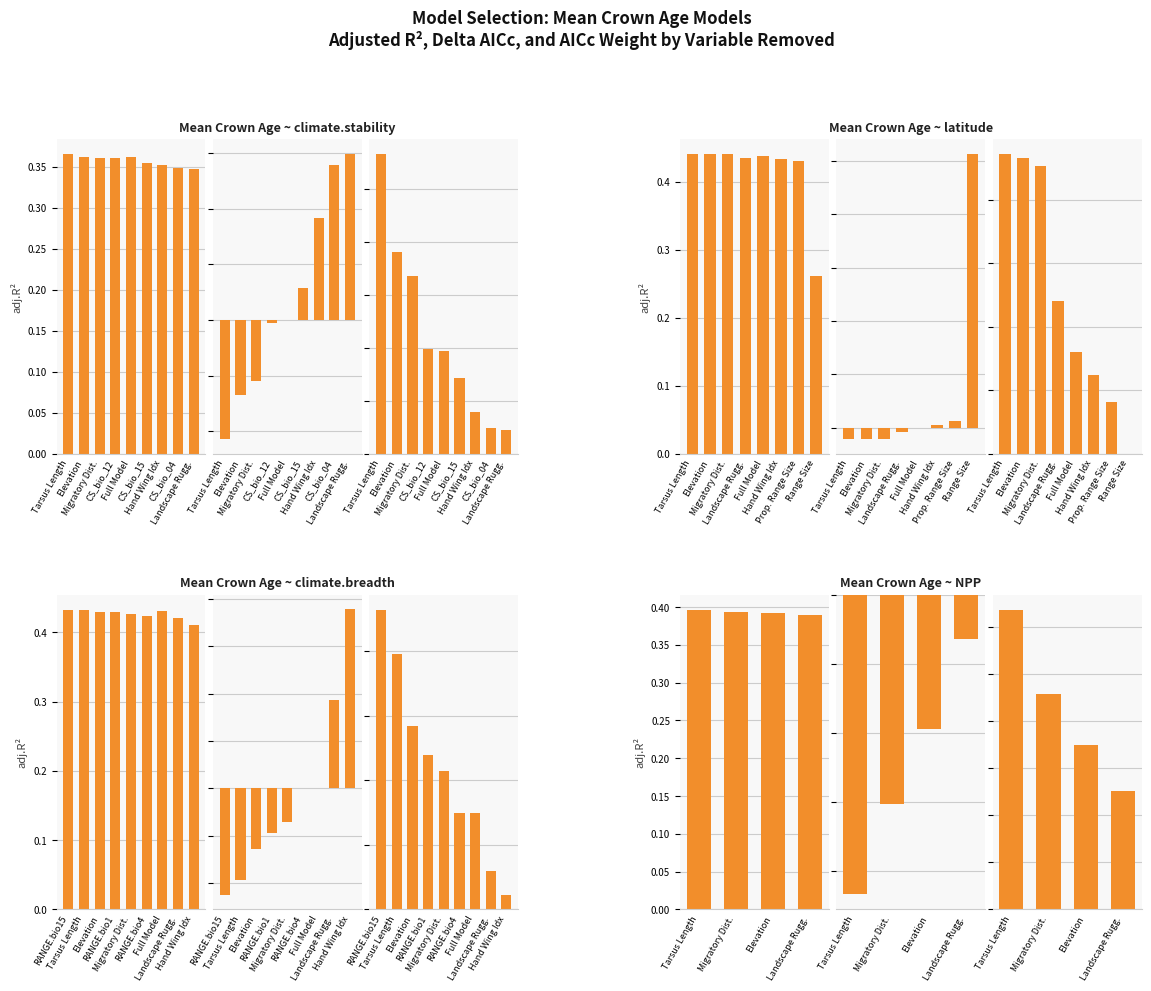

Count the number of data series in this chart.

3